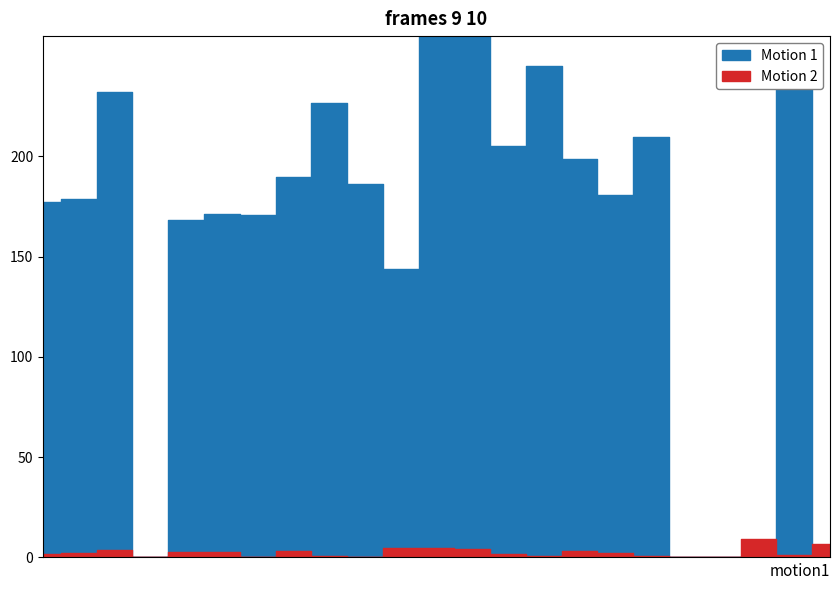

True or false: Motion 1 and Motion 2 cross at least once.

False